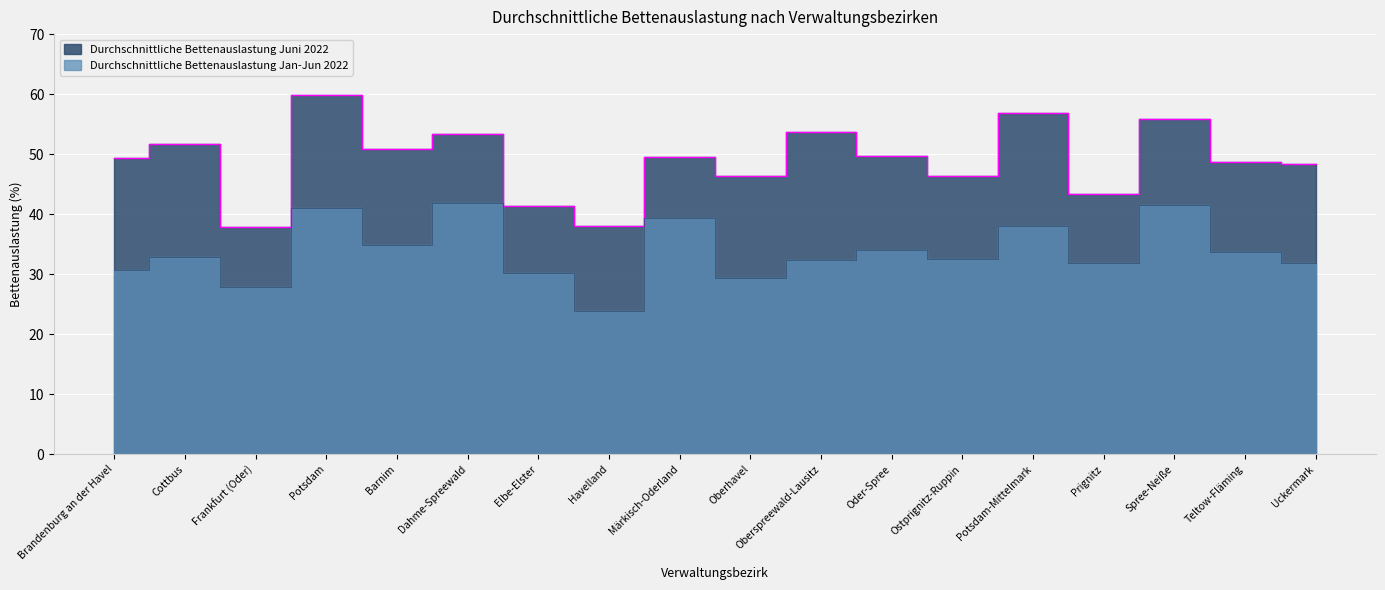

In Durchschnittliche Bettenauslastung Jan-Jun 2022, how many points are higher than both neighbors (excluding endpoints)?

7